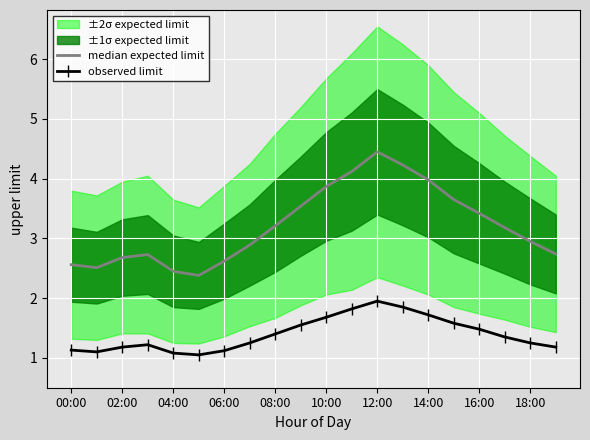

What is the difference between the maximum and minimum values in the observed limit series?

0.9